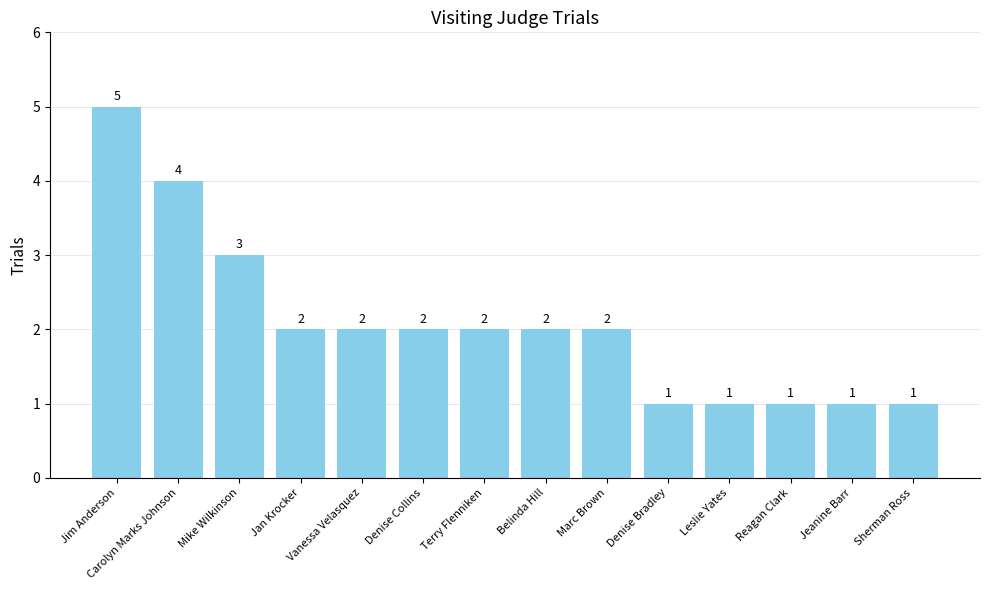

What is the smallest value displayed?

1